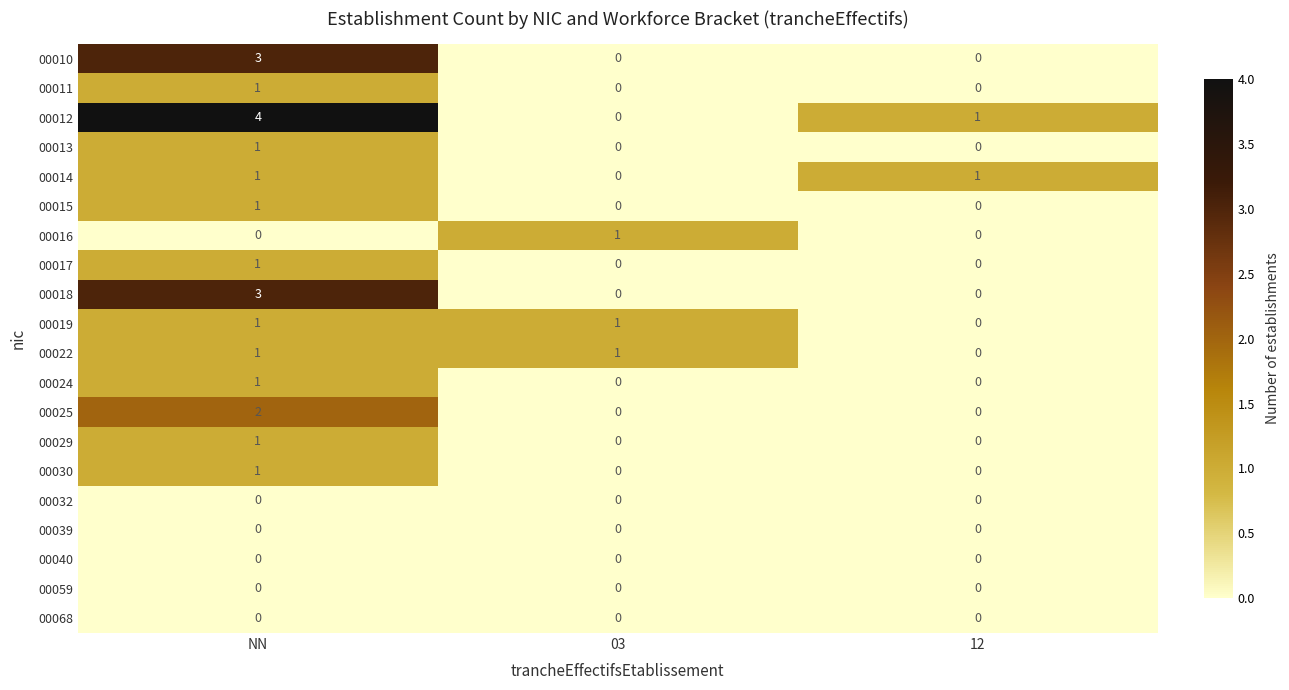

The value of 00016 at 03 is 1. True or false?

True